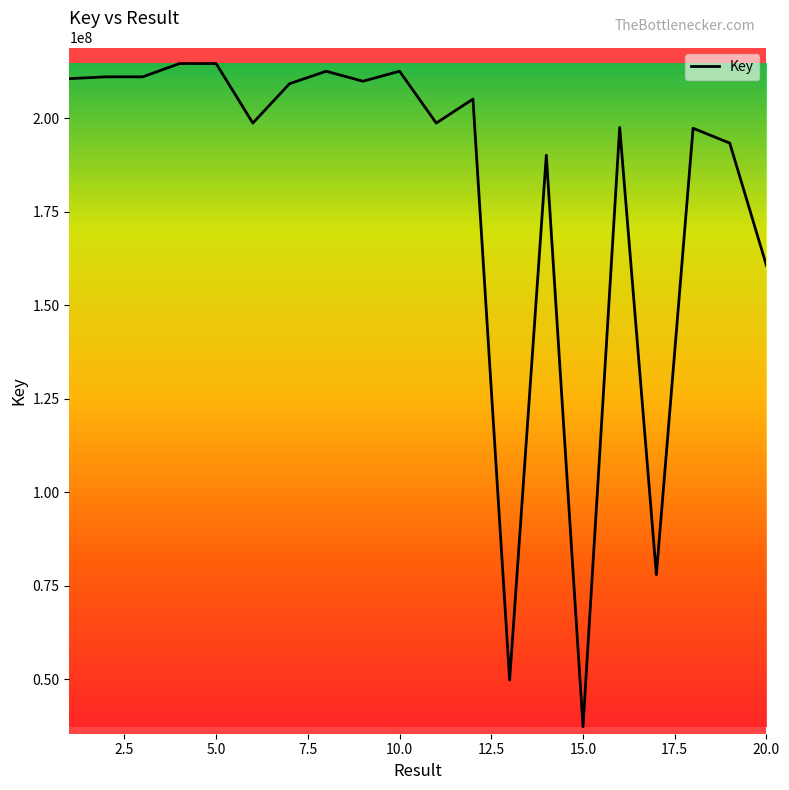

What is the maximum value shown in the chart?

214692360